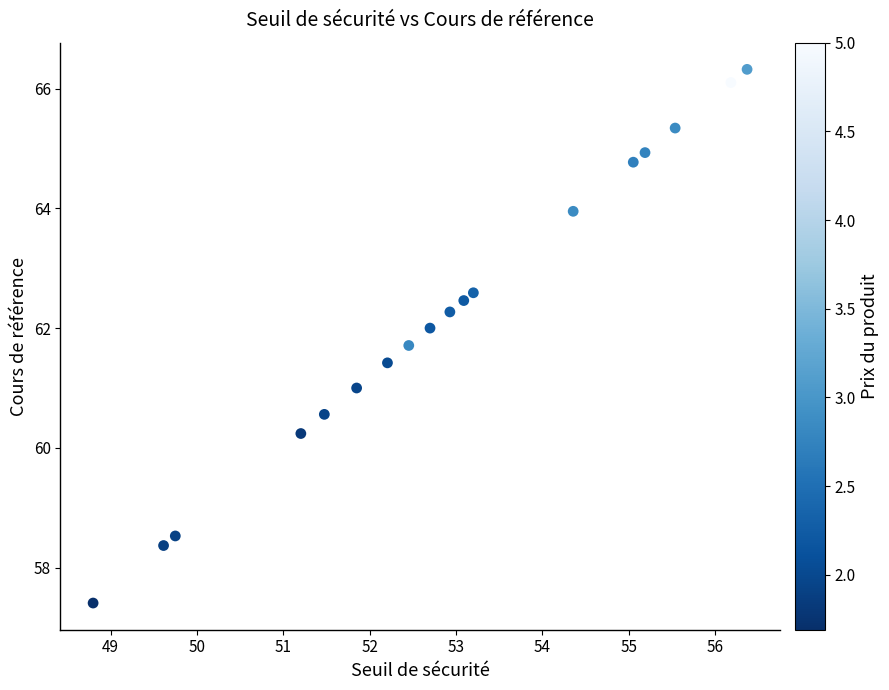

What is the range of X values (max minus min)?

7.6